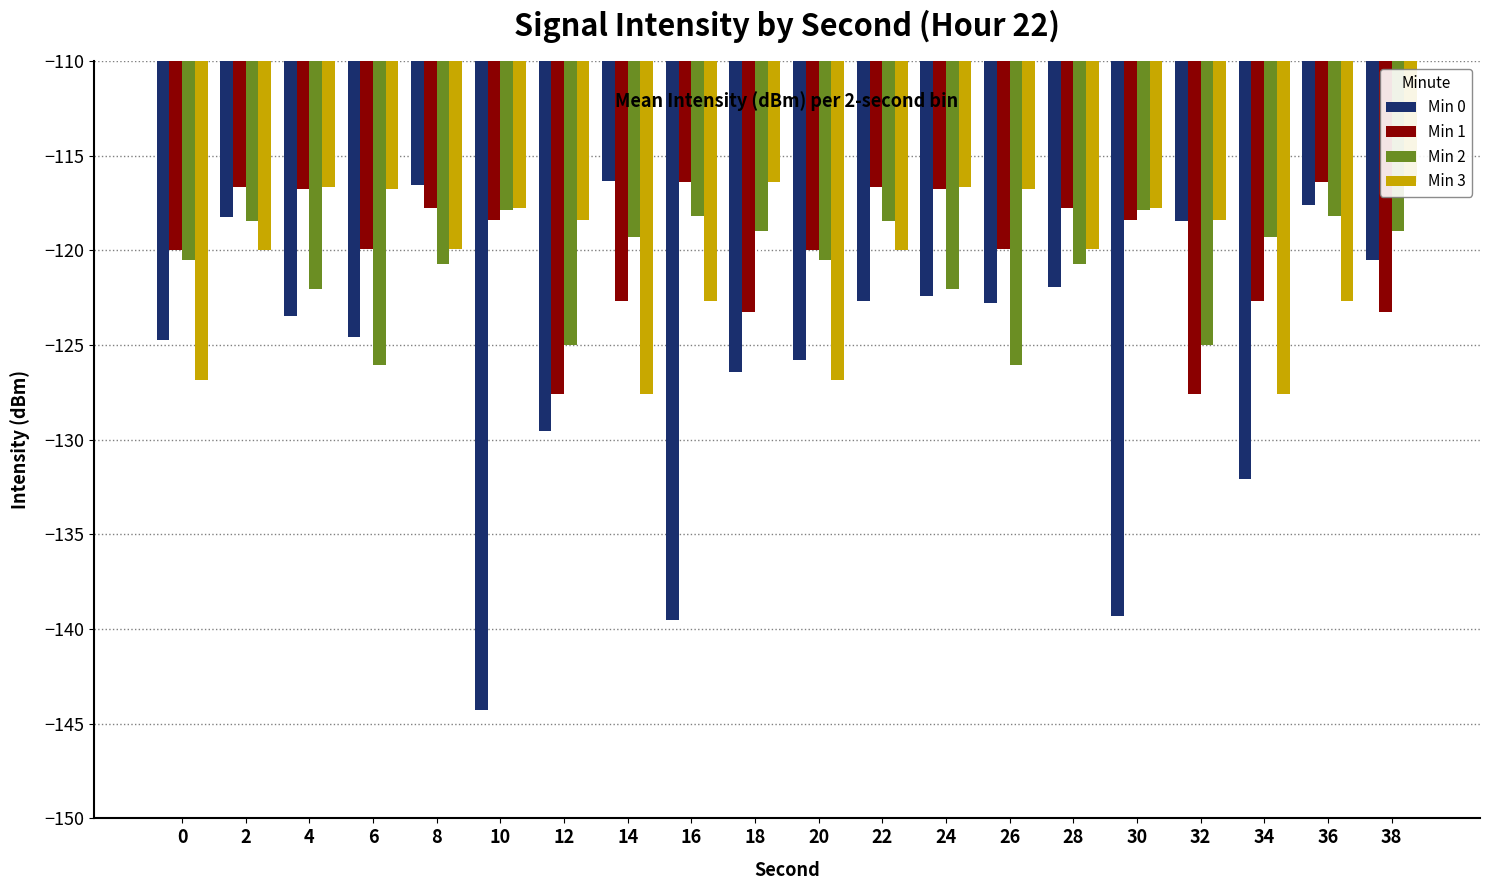

Is the value of Min 3 at 0 greater than the value of Min 2 at 18?

No